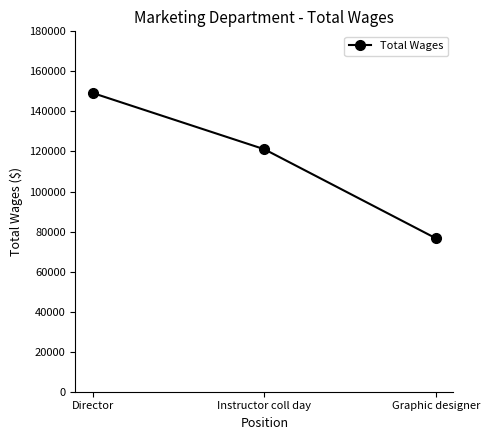

Which label corresponds to the smallest value in the chart?

Graphic designer